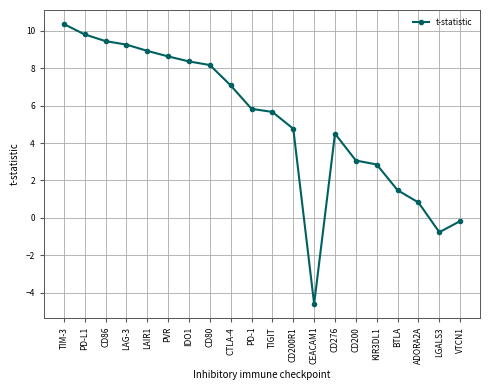

Rank the categories by value from lowest to highest.

CEACAM1, LGALS3, VTCN1, ADORA2A, BTLA, KIR3DL1, CD200, CD276, CD200R1, TIGIT, PD-1, CTLA-4, CD80, IDO1, PVR, LAIR1, LAG-3, CD86, PD-L1, TIM-3